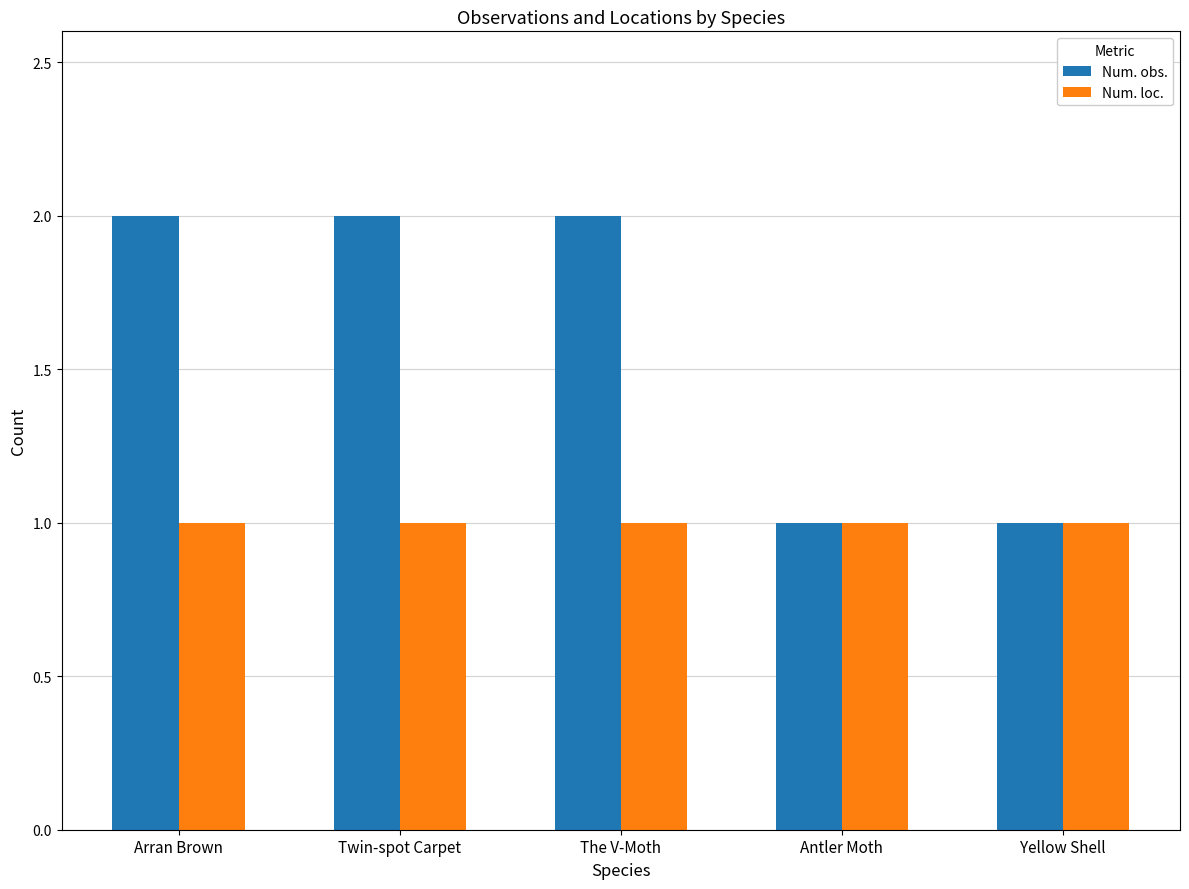

List the series in order of their overall mean, highest first.

Num. obs., Num. loc.